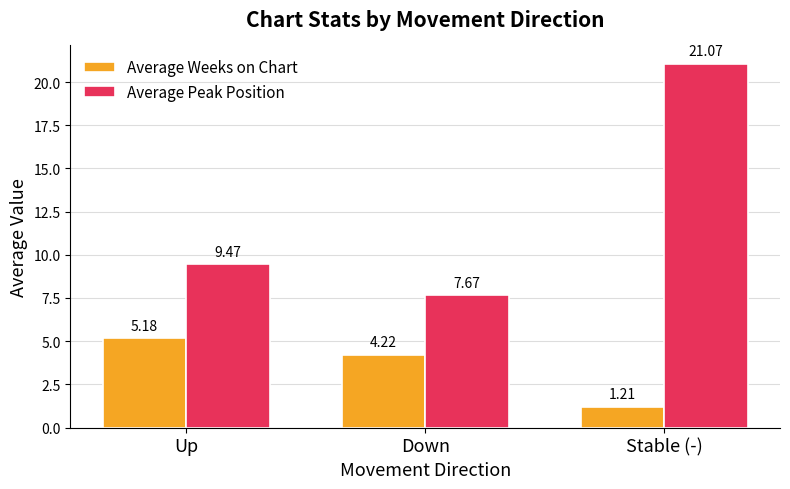

How many bars are there in each group?

2